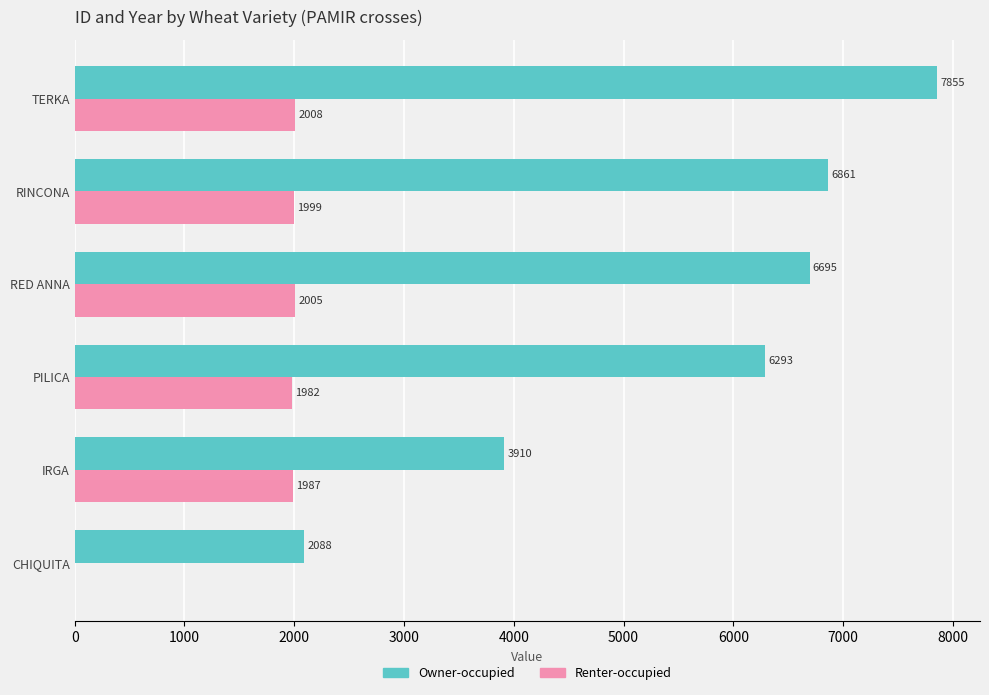

How many data points does each series have?

6